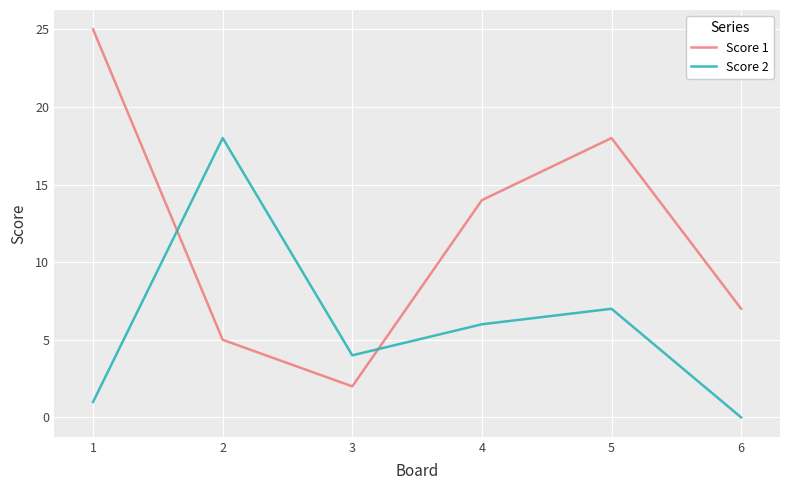

In Score 1, how many points are lower than both neighbors (excluding endpoints)?

1